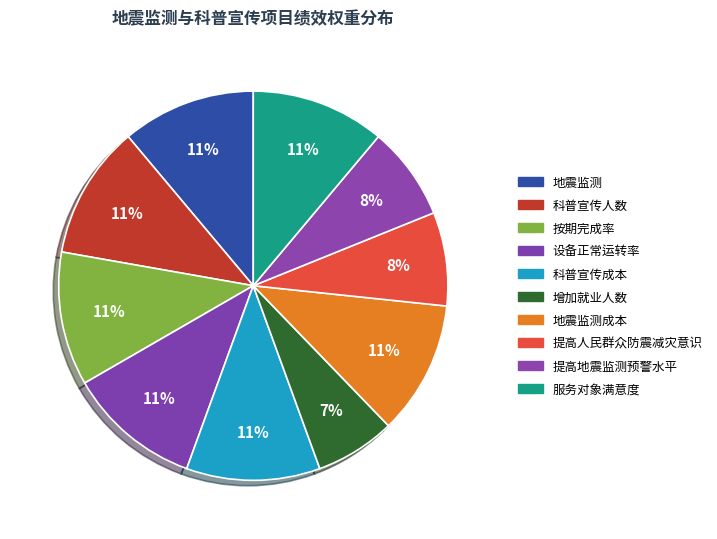

What percentage is the 科普宣传成本 slice, to the nearest percent?

11%